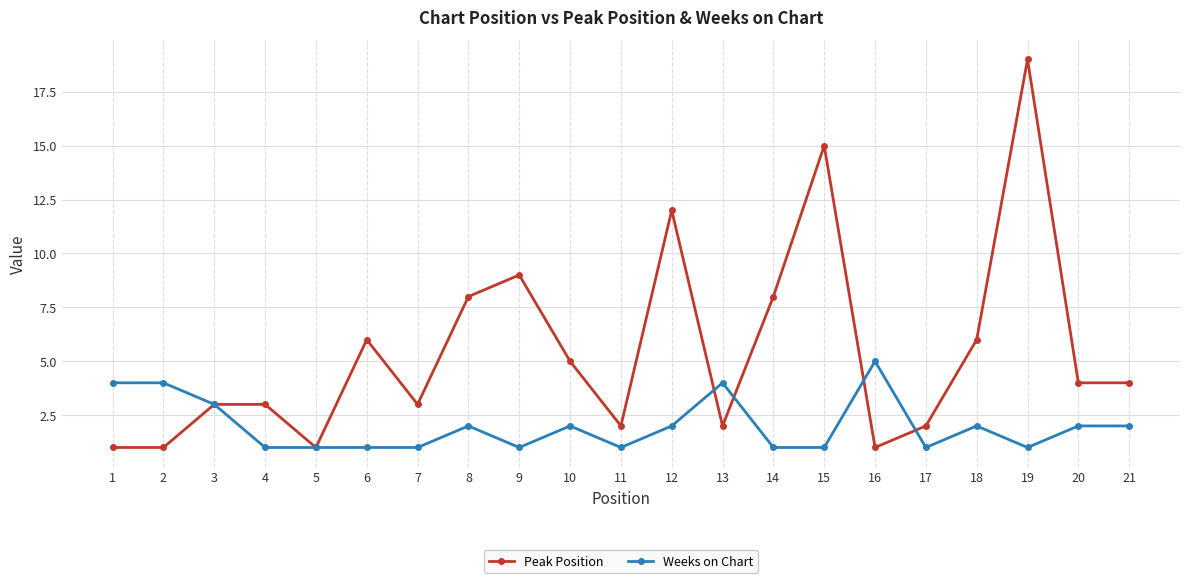

What is the average value of the Weeks on Chart series?

2